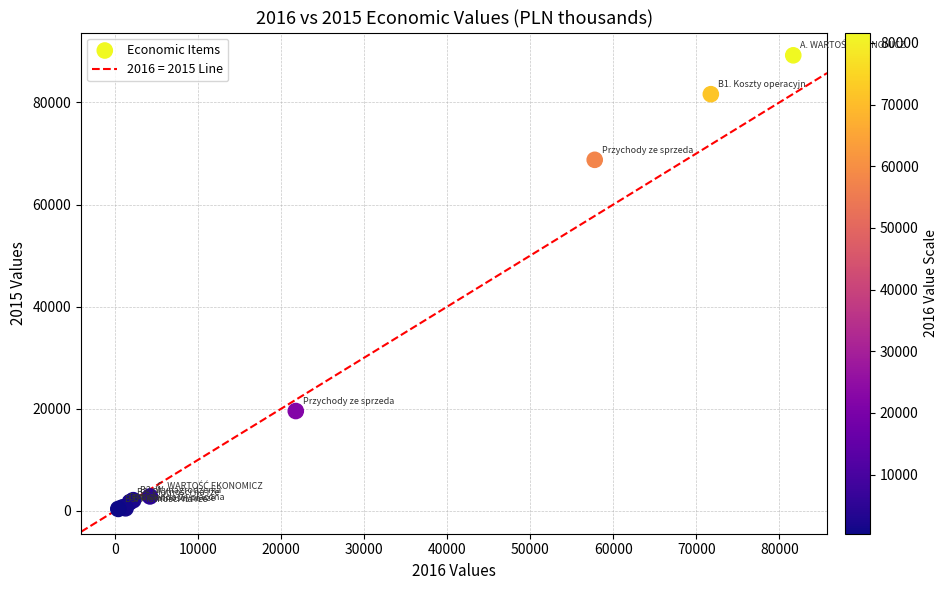

What Y value in the scatter plot is closest to 44815?

68768